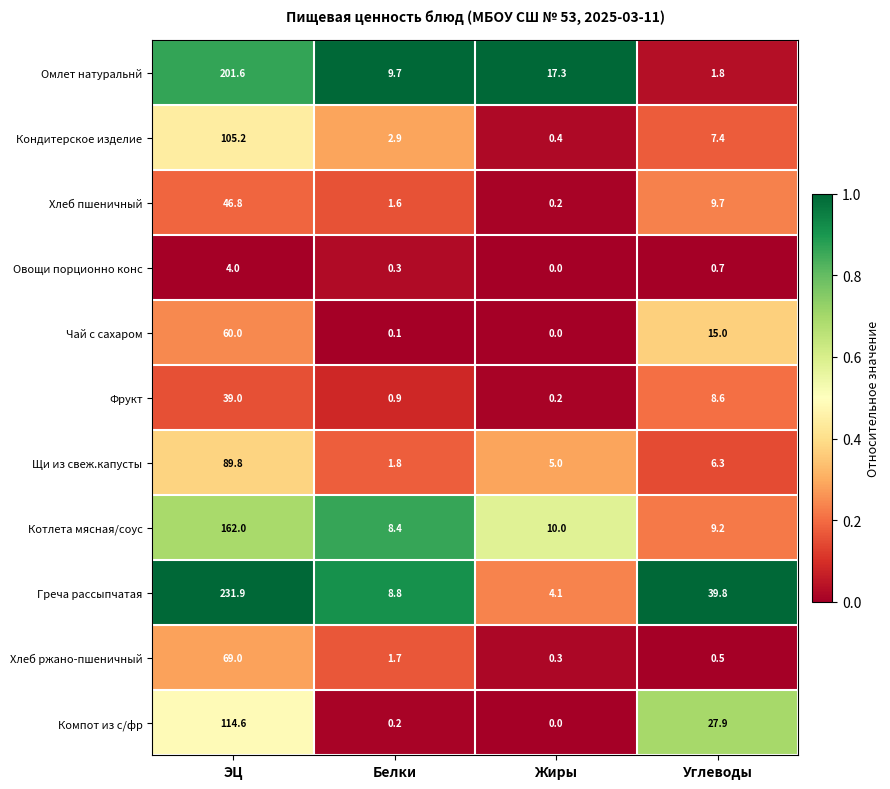

What is the total value across all series at Углеводы?

126.9